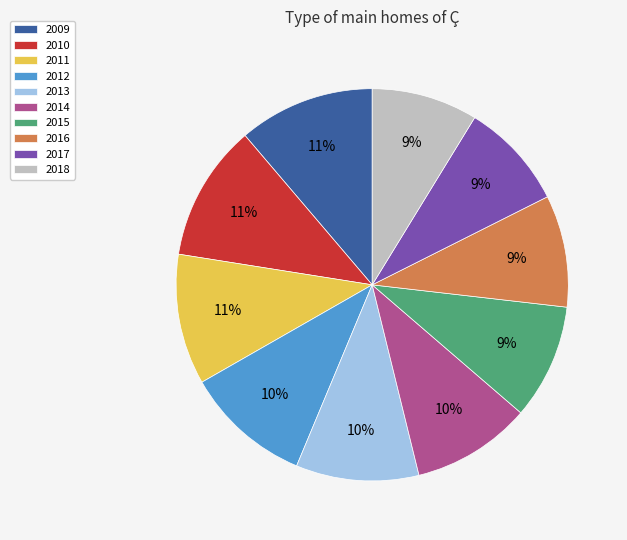

Combined, do 2014 and 2016 account for over 50%?

No